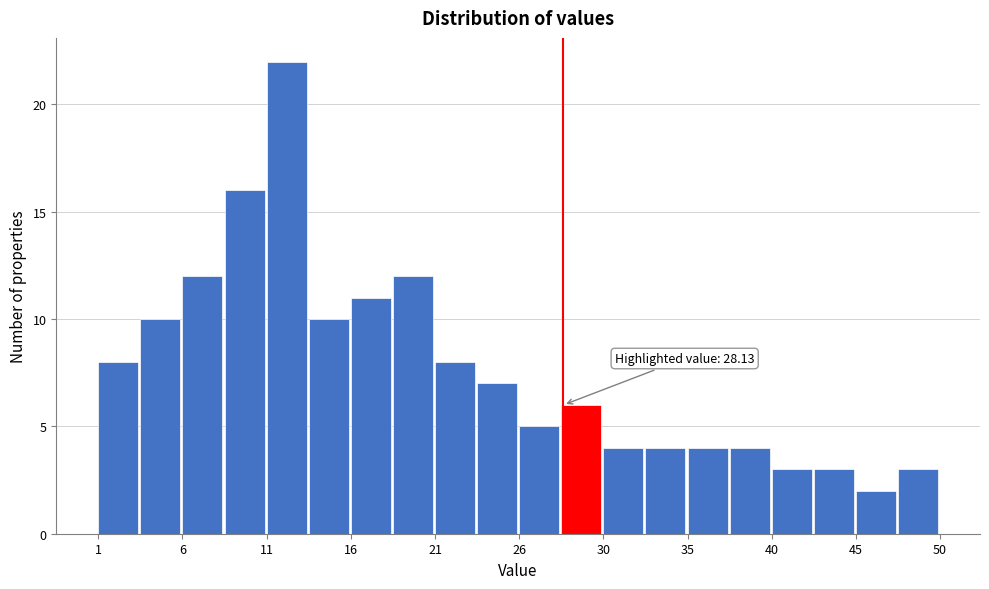

Which range on the x-axis has the tallest bar?

11.0 to 13.5